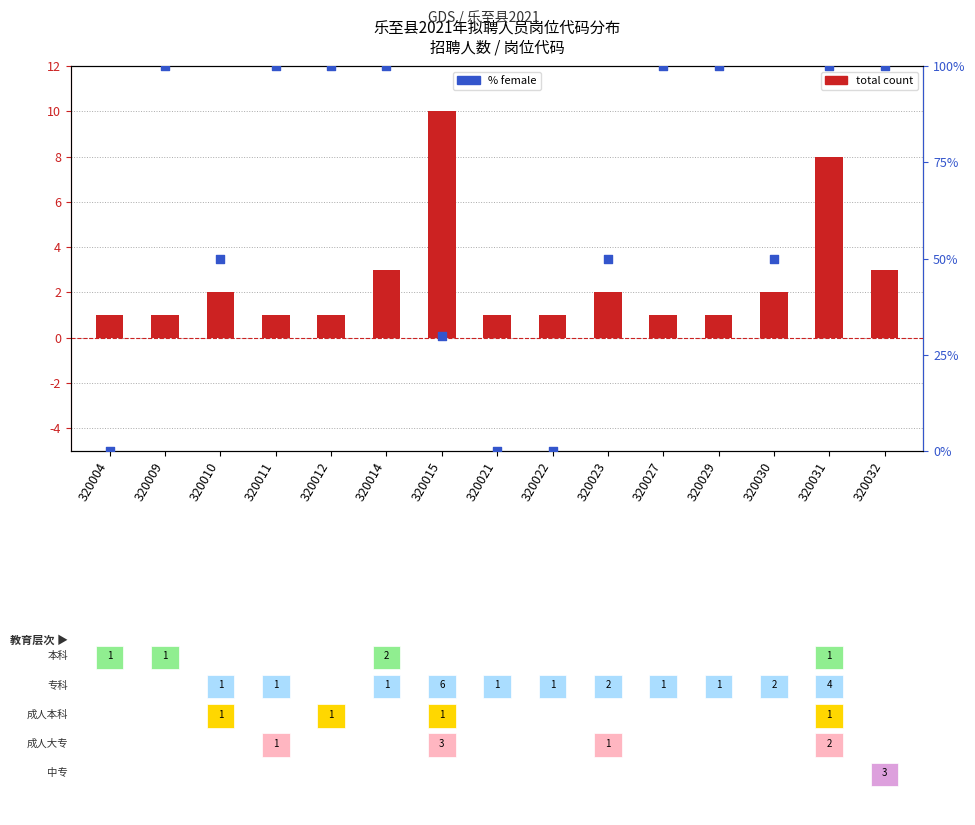

Which series has the widest spread of Y values?

% female